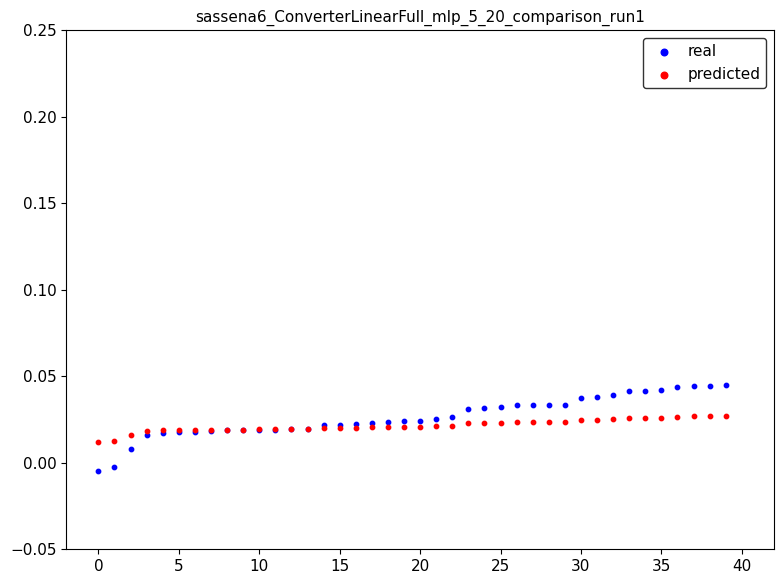

What are all the series names shown in the legend?

real, predicted